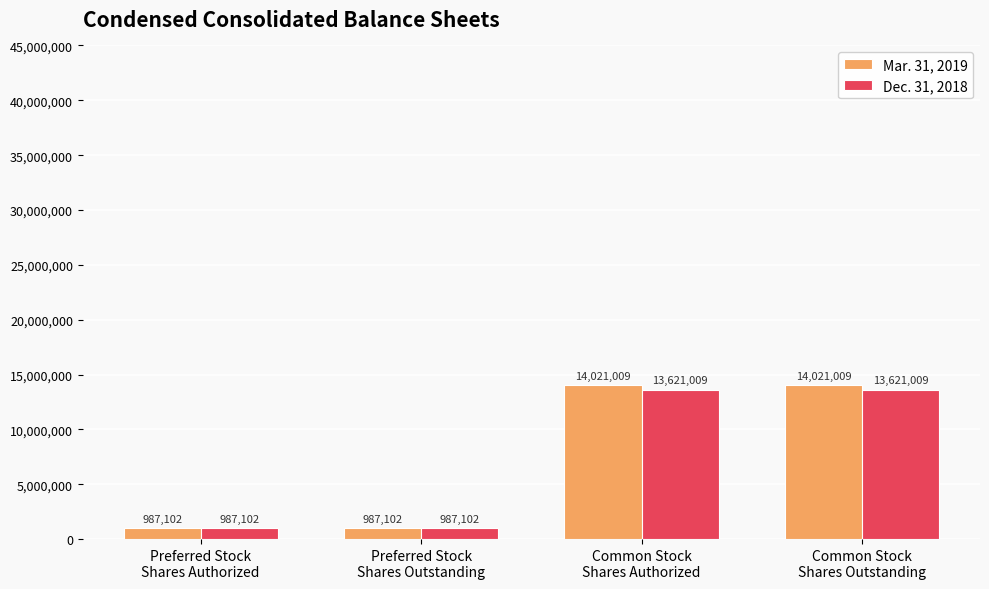

List the series in order of their overall mean, highest first.

Mar. 31, 2019, Dec. 31, 2018